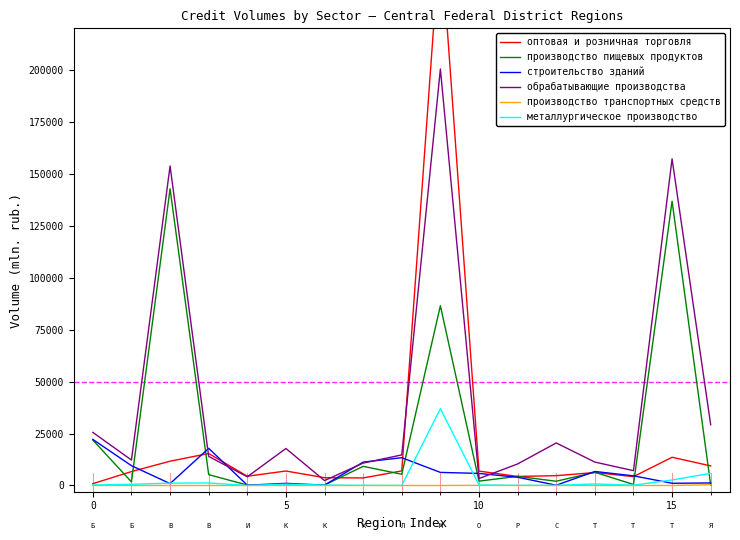

What is the label of the 9th point from the right?

8